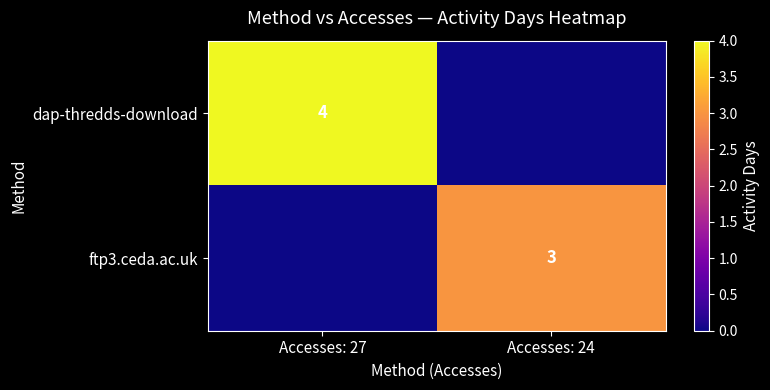

Is it true that dap-thredds-download equals 4 at Accesses: 27?

True